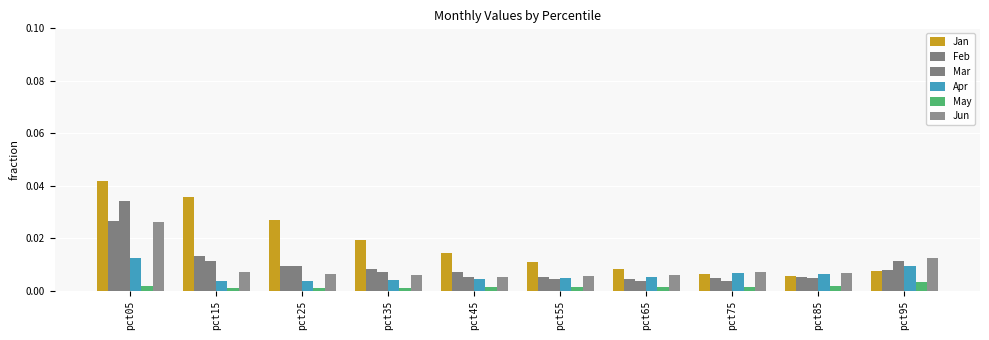

How many bars are there in each group?

6